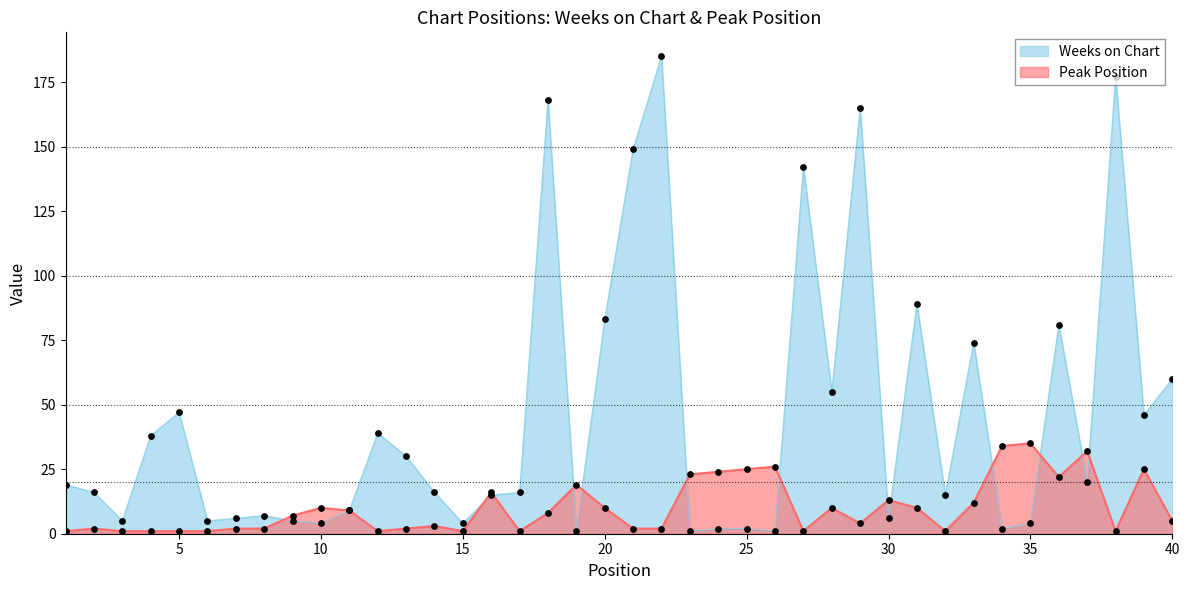

What are all the series names shown in the legend?

Weeks on Chart, Peak Position